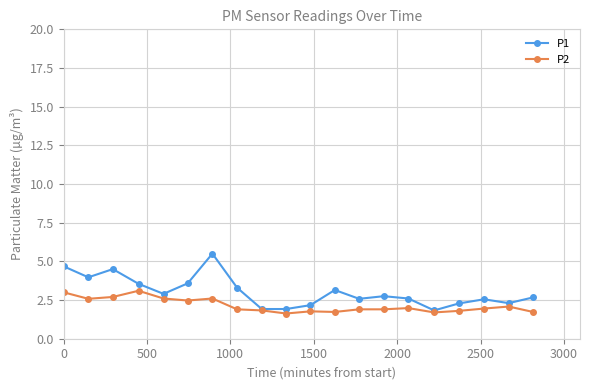

What is the value of the P2 point at the 20th from the left?

1.7